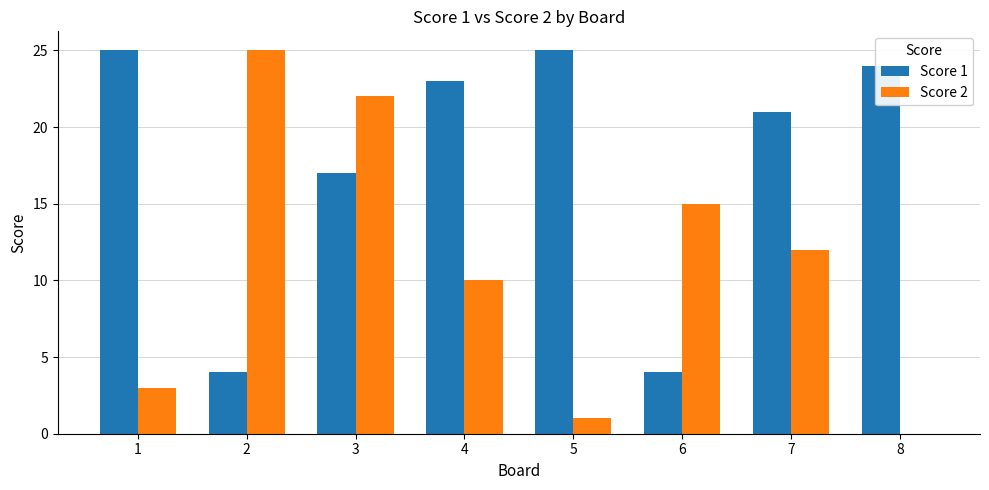

Which series has the largest total across all categories?

Score 1